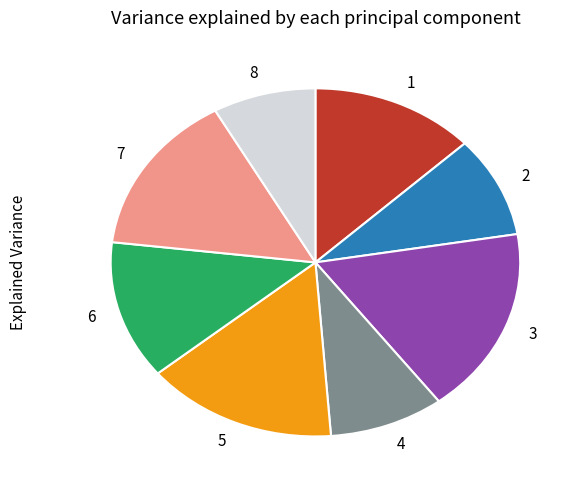

Is it true that 1 is 1% of the pie?

False